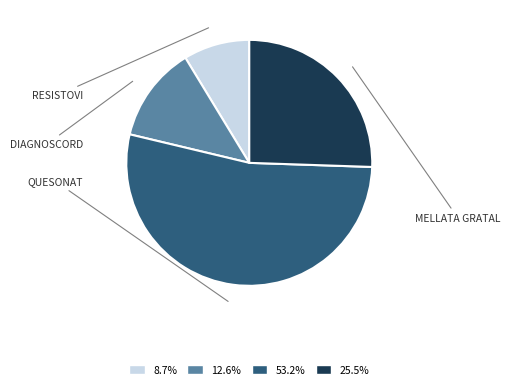

How many segments does this pie chart have?

4